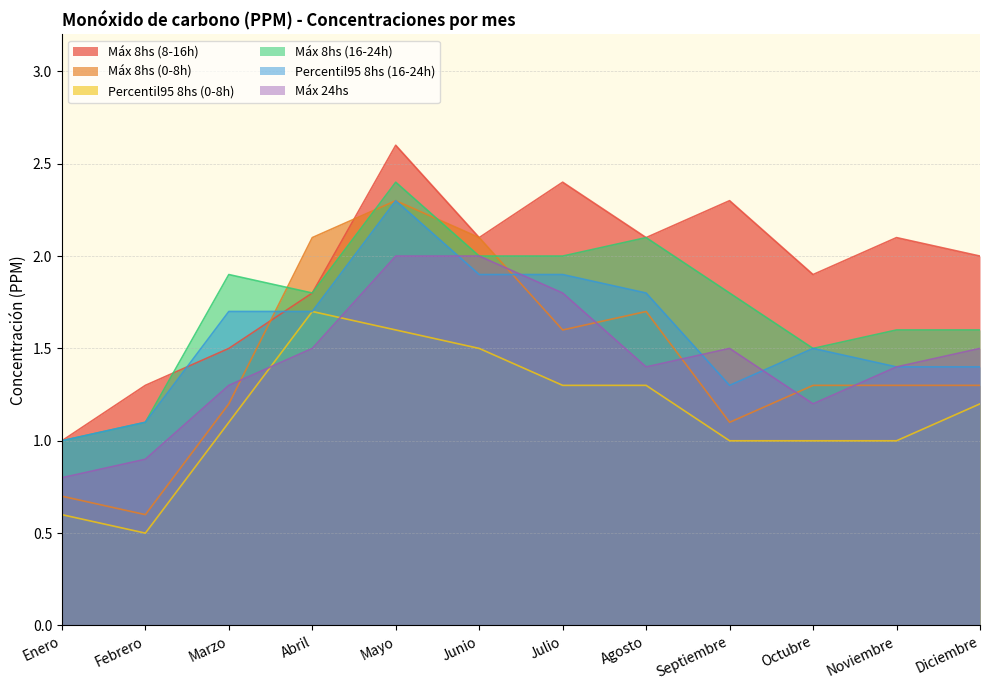

What is the lowest value of the Percentil95 8hs (0-8h) series?

0.5